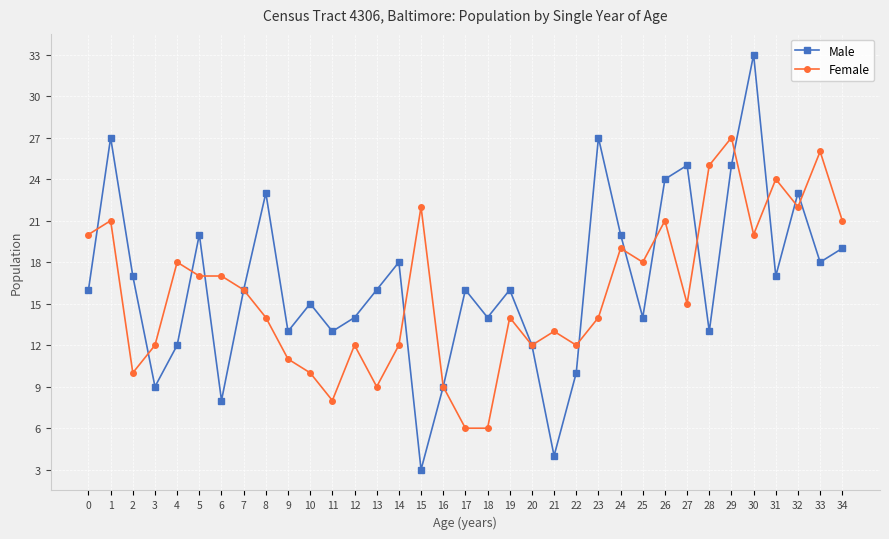

How many categories are shown in the chart?

35